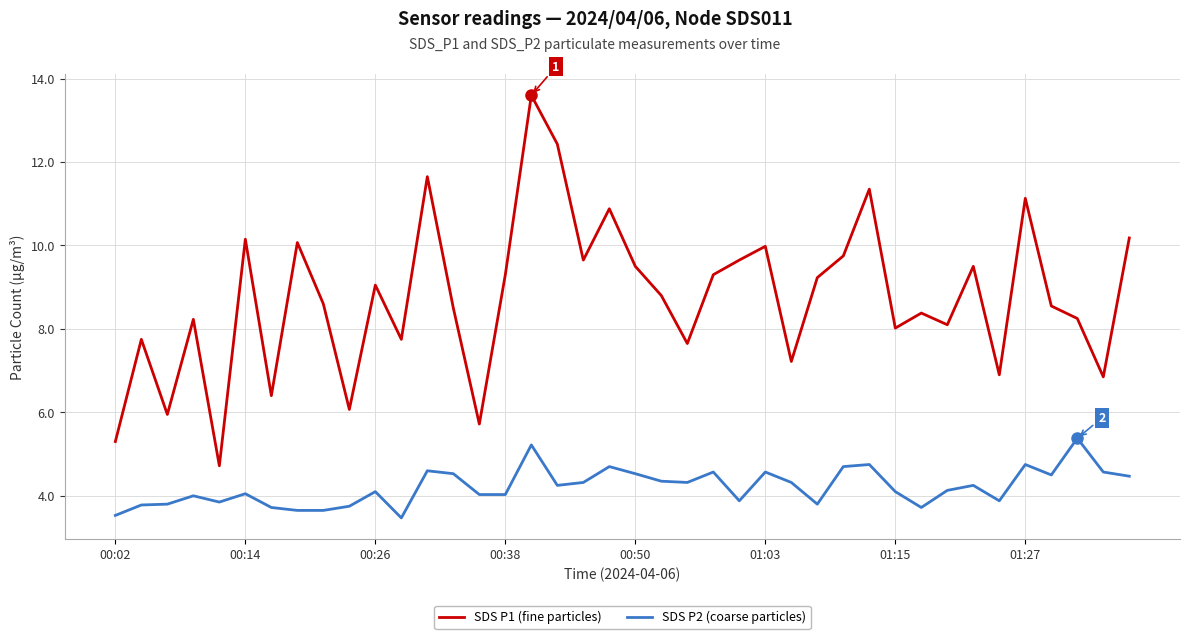

True or false: SDS P1 (fine particles) and SDS P2 (coarse particles) intersect in this chart.

False